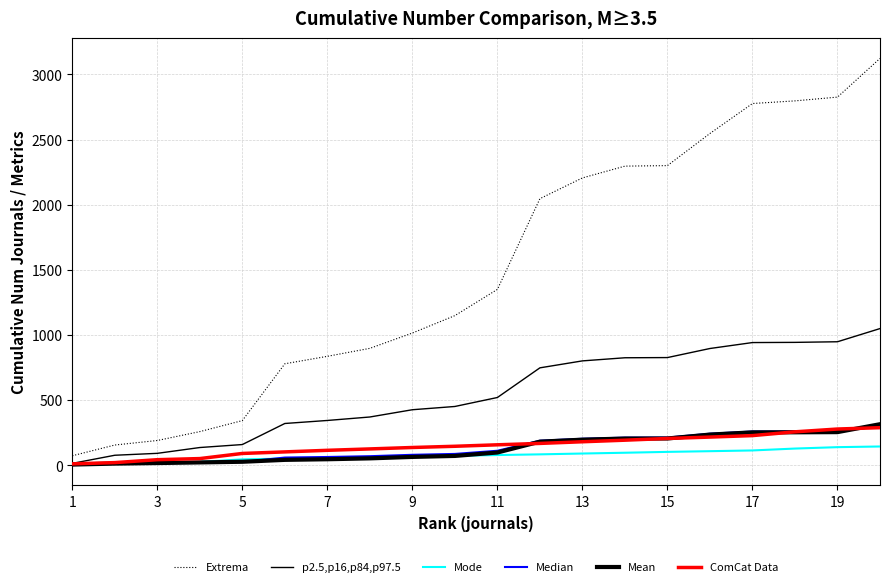

How many lines are shown in the chart?

6